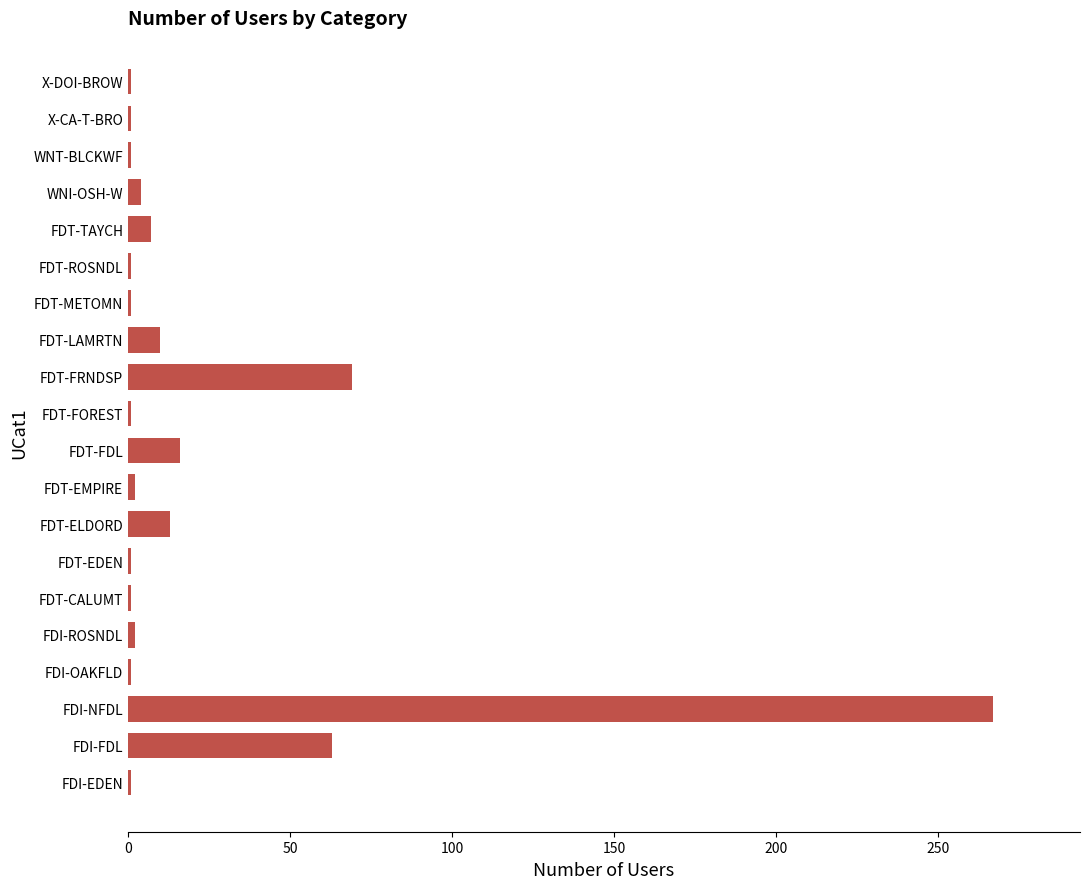

Are the bars horizontal?

Yes